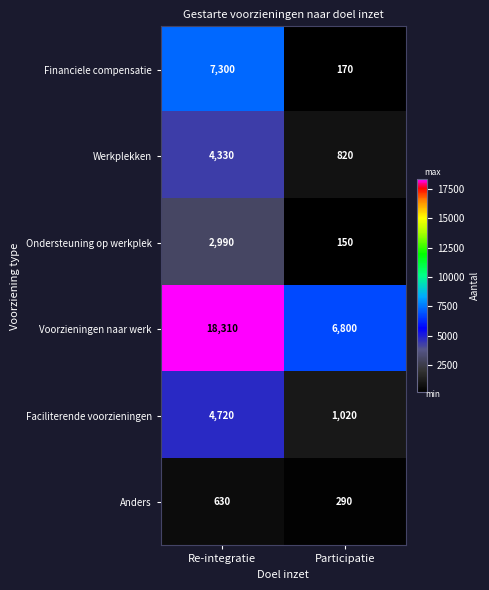

Reading left to right, list all the values displayed in this chart.

Financiele compensatie: Re-integratie=7300	Participatie=170
Werkplekken: Re-integratie=4330	Participatie=820
Ondersteuning op werkplek: Re-integratie=2990	Participatie=150
Voorzieningen naar werk: Re-integratie=18310	Participatie=6800
Faciliterende voorzieningen: Re-integratie=4720	Participatie=1020
Anders: Re-integratie=630	Participatie=290